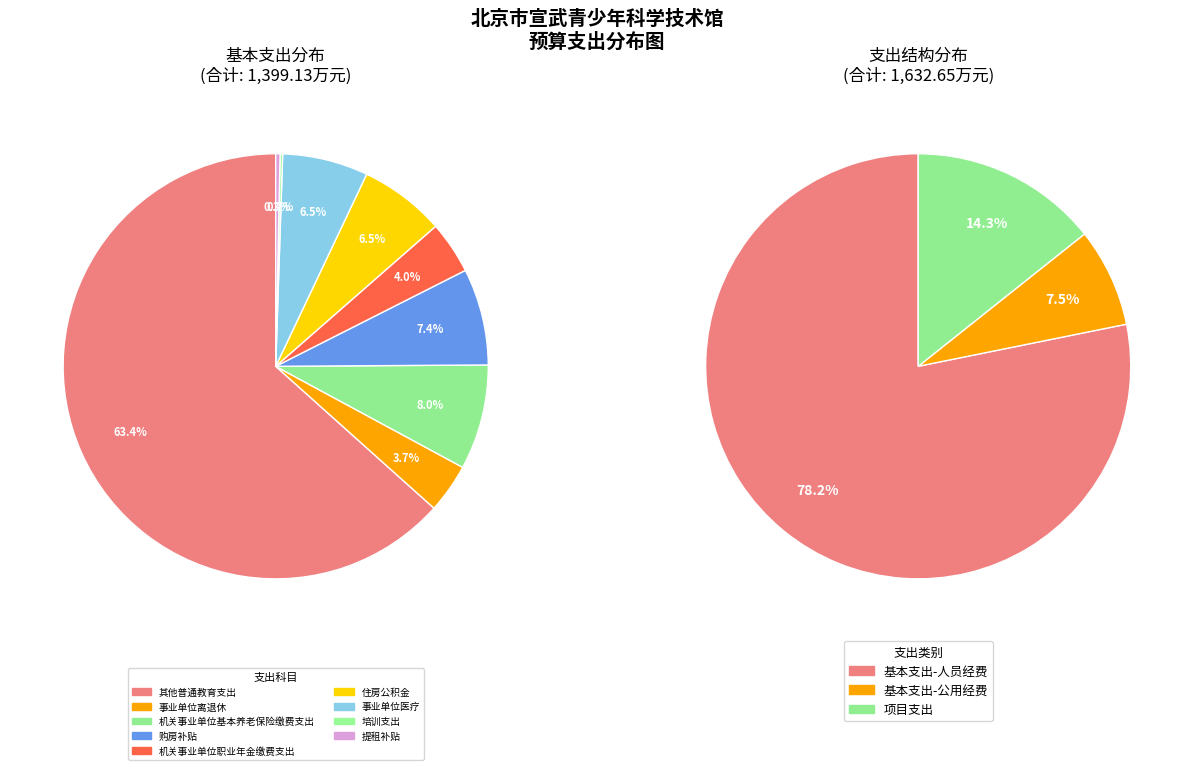

What is the change in value from 机关事业单位基本养老保险缴费支出 to 购房补贴?

-8.9